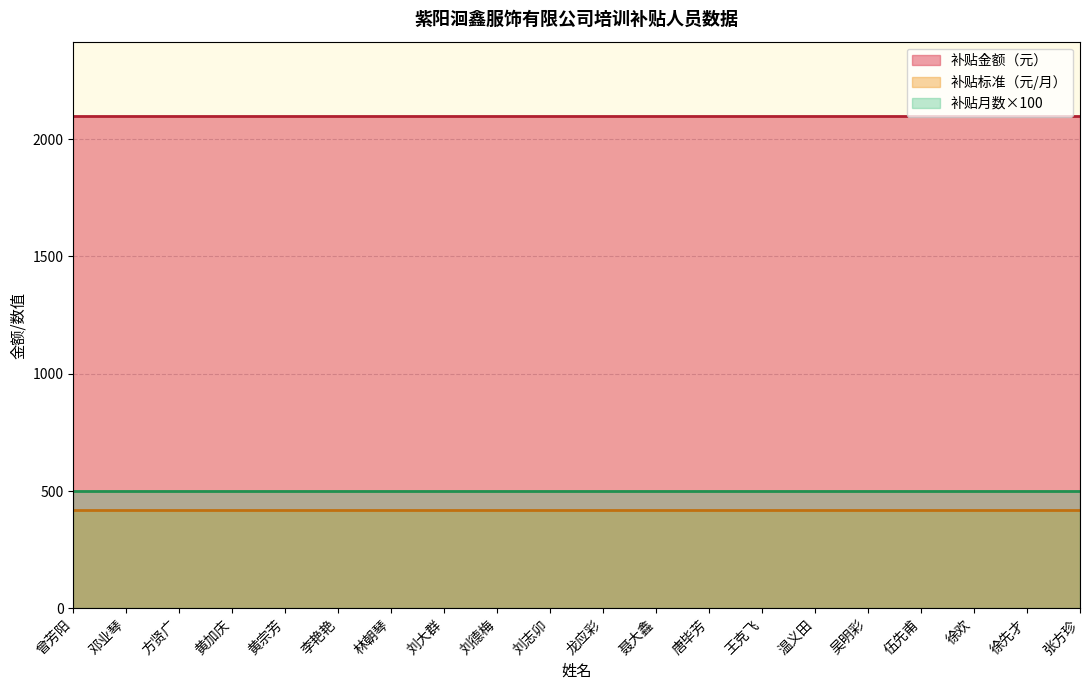

At 方贤广, list the series in order from smallest to largest.

补贴标准（元/月）, 补贴月数×100, 补贴金额（元）